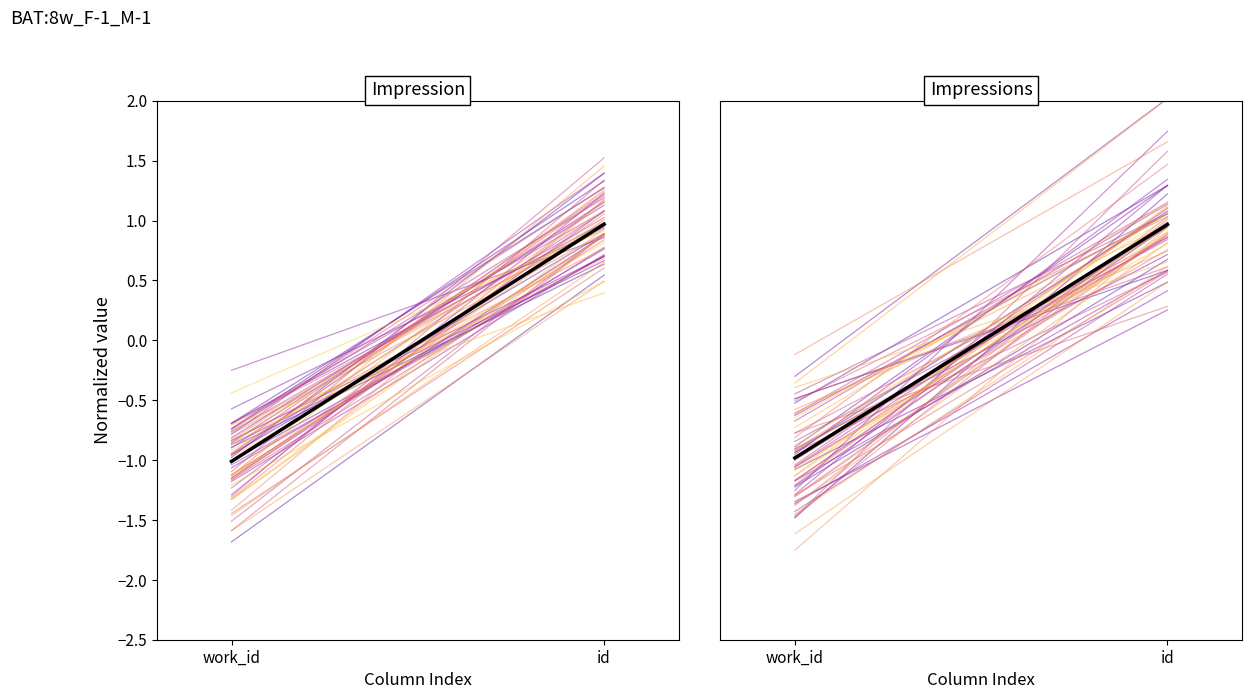

Which series has the largest total across all categories?

Impressions